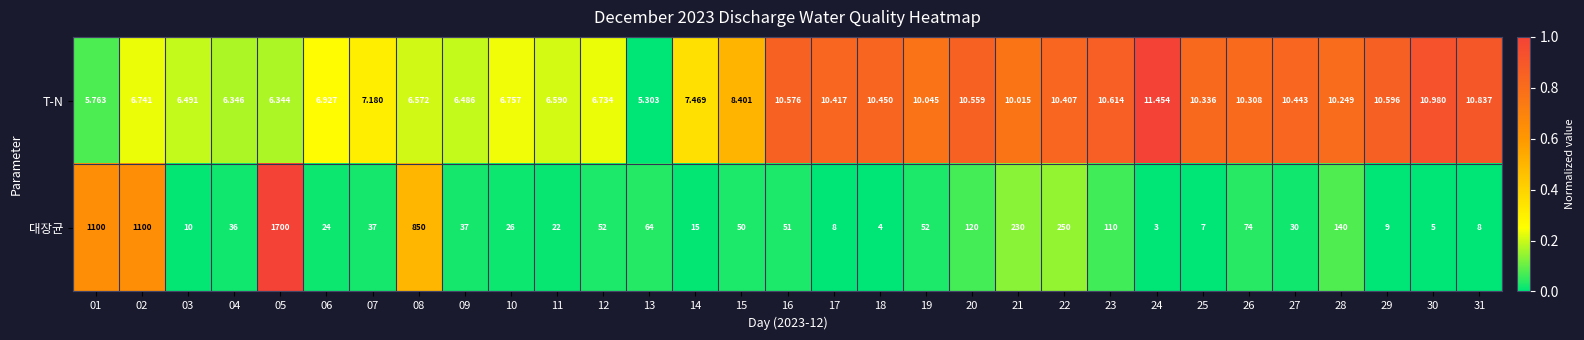

Rank the series at 31 from highest to lowest value.

T-N, 대장균